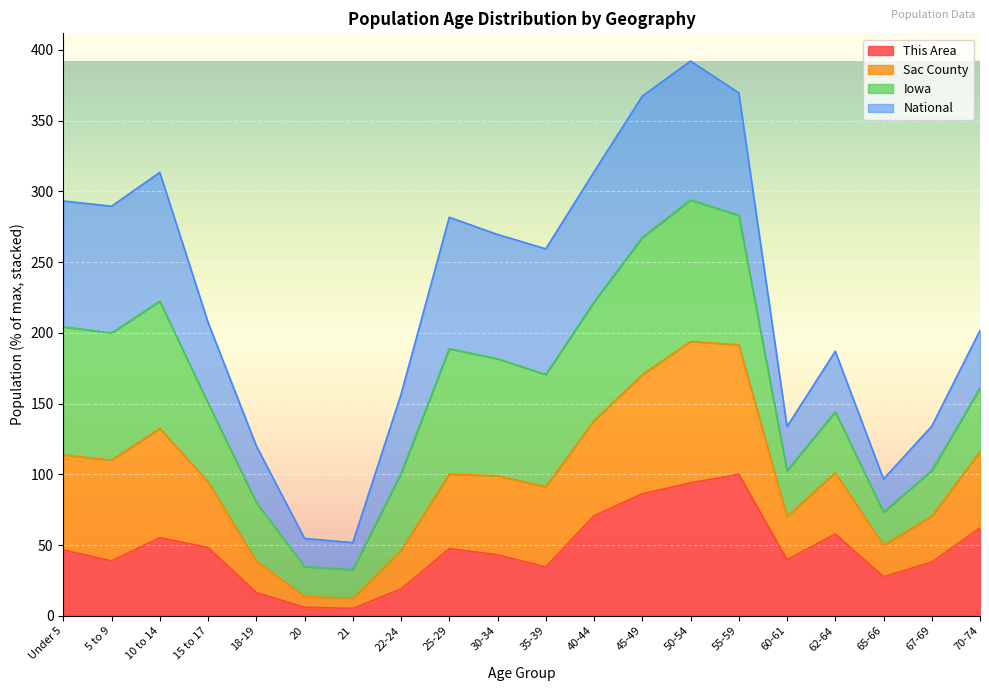

What is the total value across all series at 40-44?

313.8